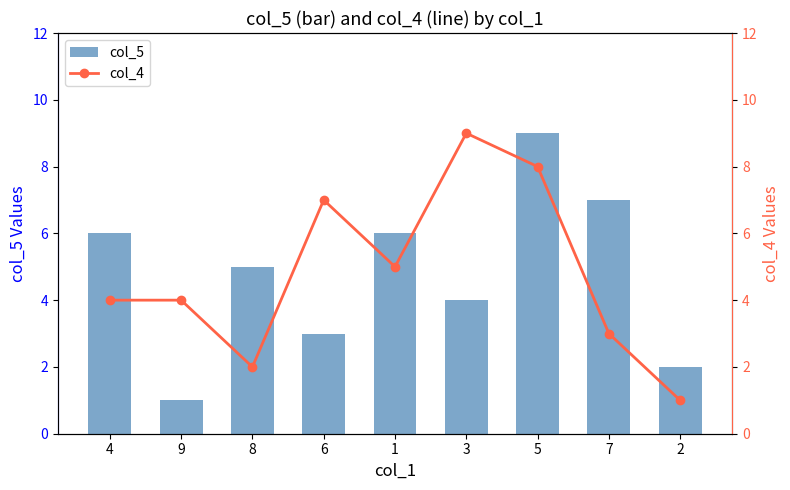

Count the number of categories in the chart.

9